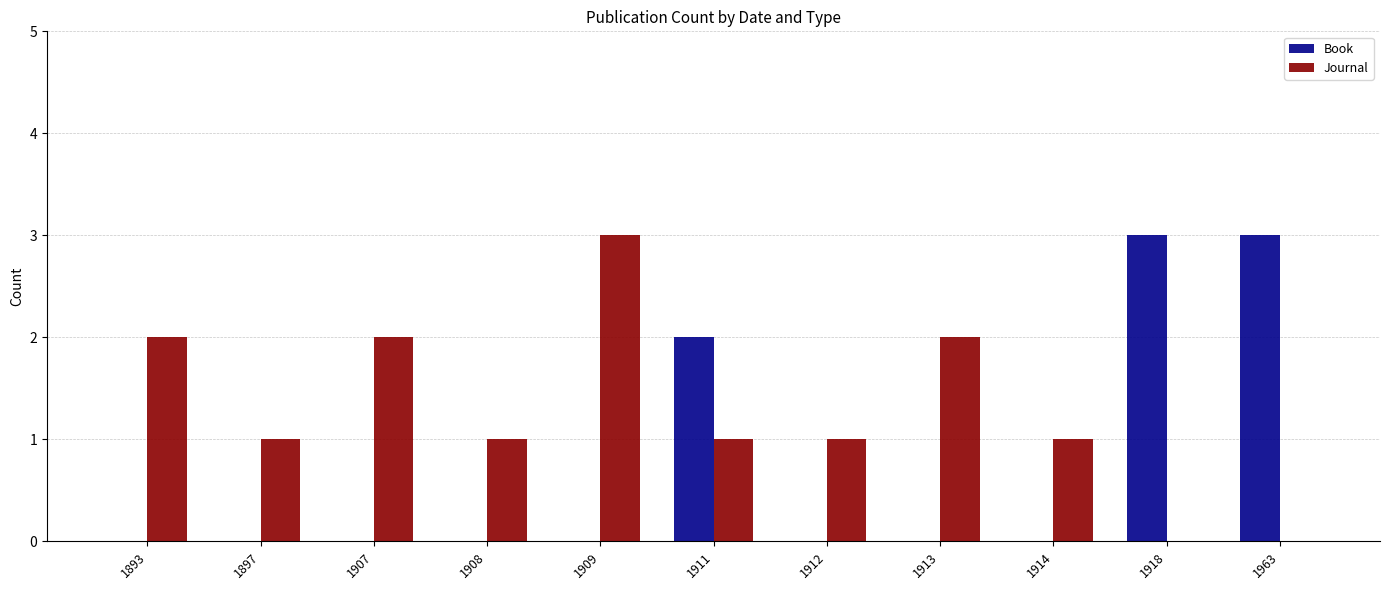

Between 1897 and 1907, which series saw the biggest shift?

Journal